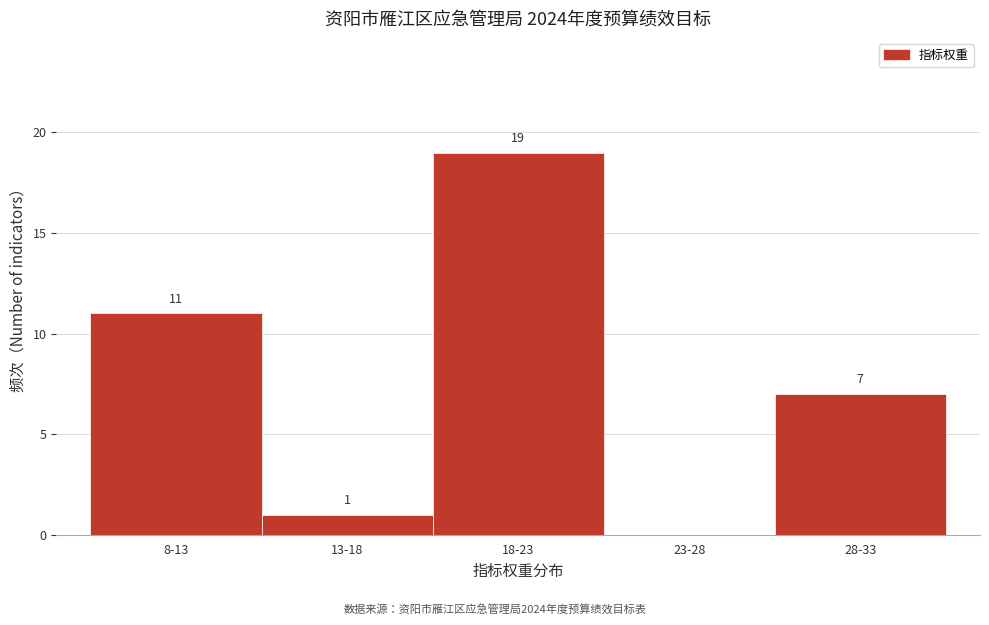

Reading left to right, transcribe all the data shown in this chart.

8-13=11	13-18=1	18-23=19	23-28=0	28-33=7